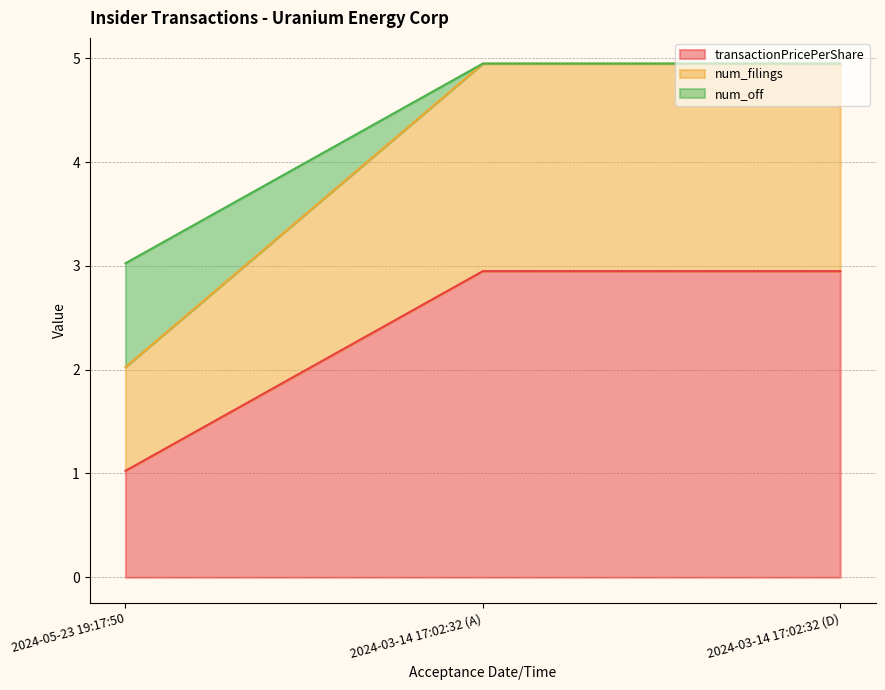

Where is num_filings nearest to the value 3?

2024-05-23 19:17:50